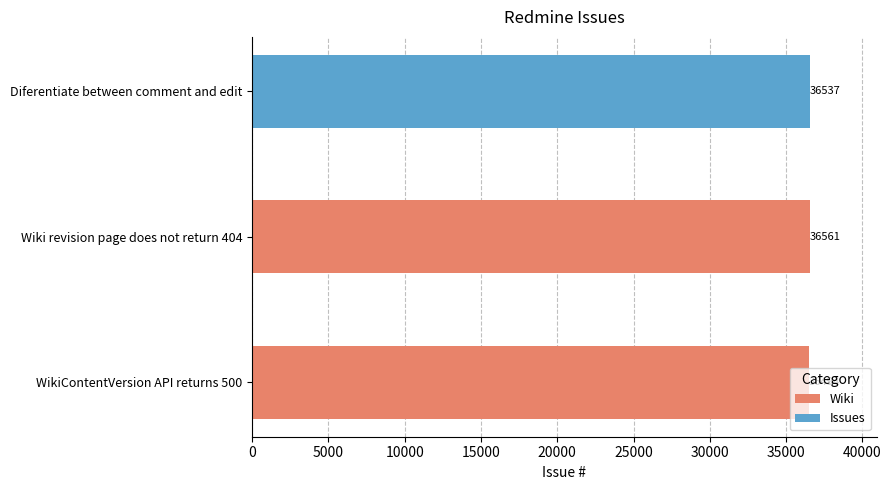

How many bars are there in total?

3